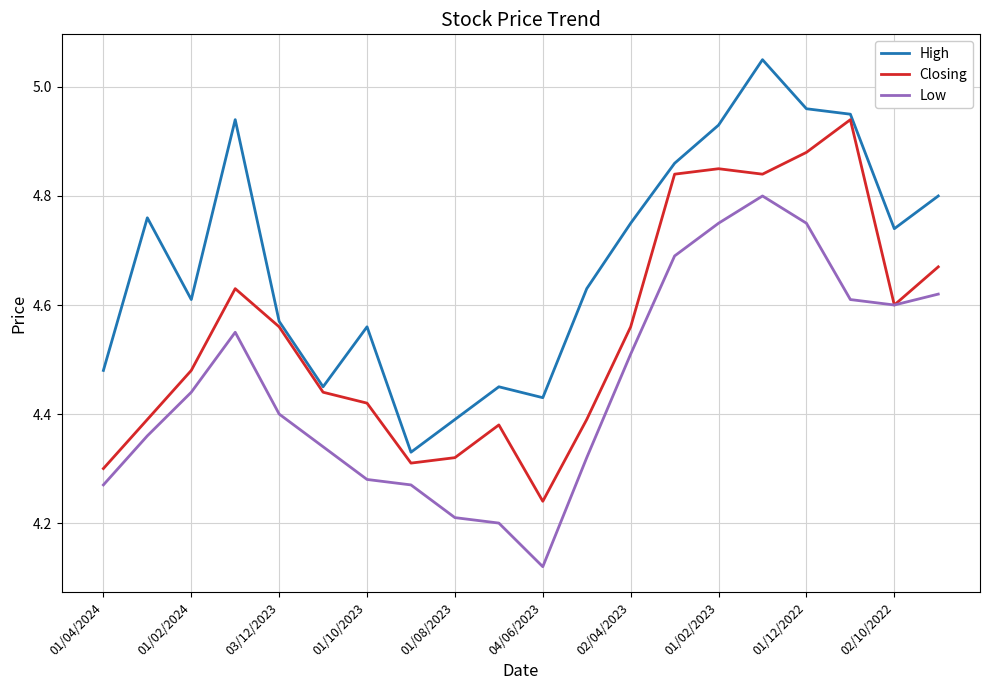

True or false: Closing has more than 0 interior local peaks.

True